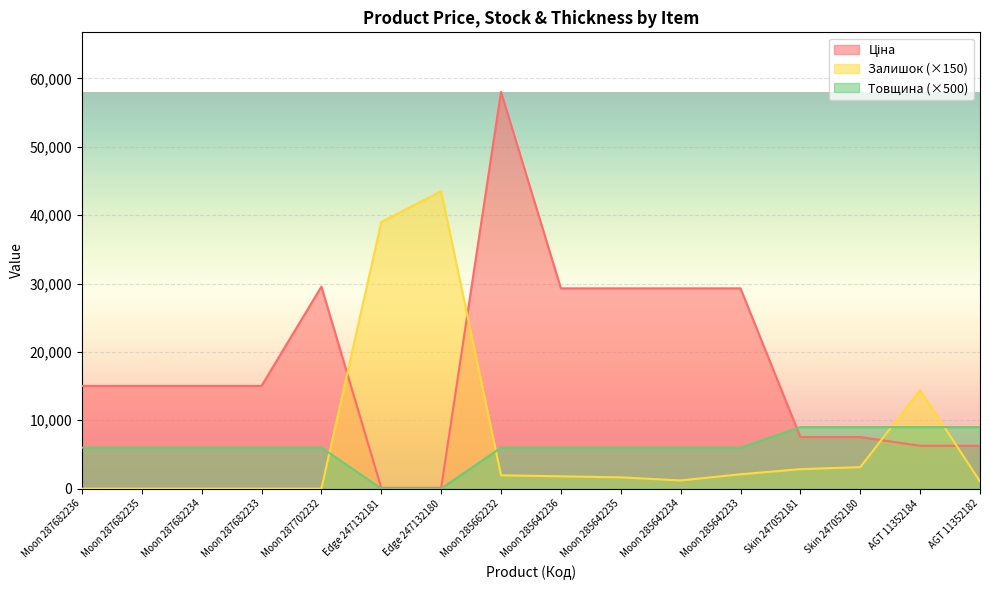

At which category is the sum across all series the highest?

Moon 285662232